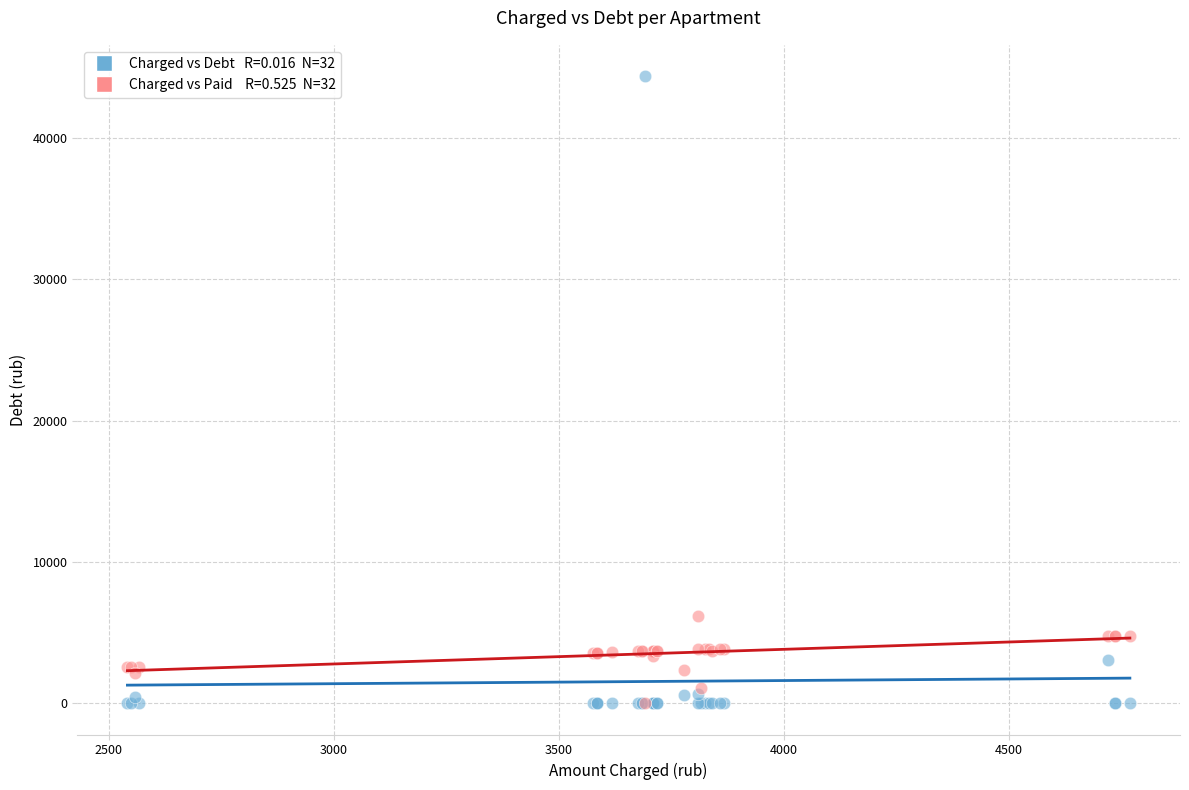

Across all series, what Y value is closest to 22188?

6164.0